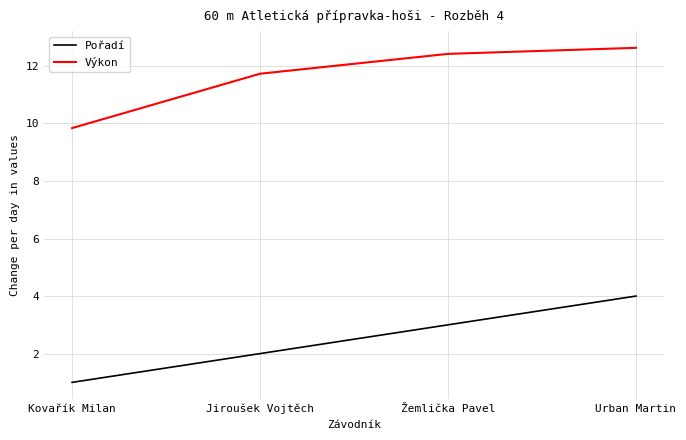

Where is Pořadí nearest to the value 2?

Jiroušek Vojtěch